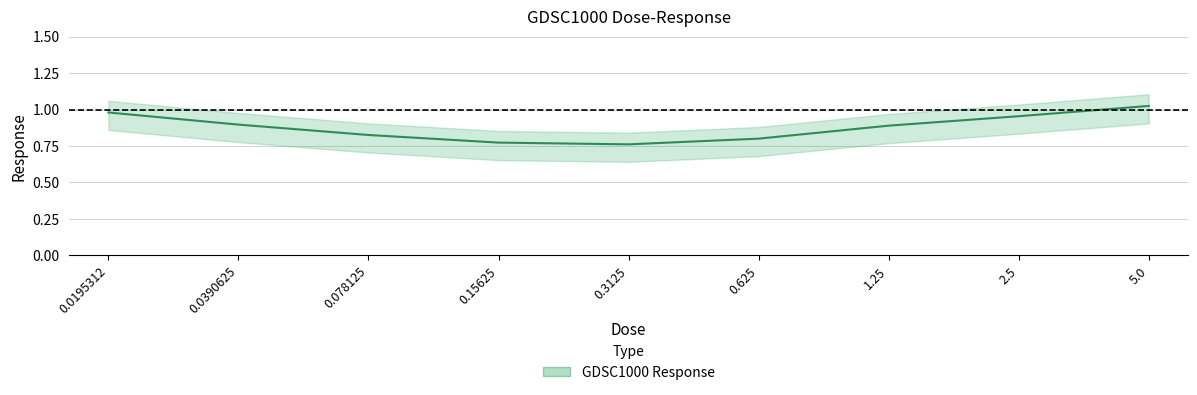

What is the average value?

0.9